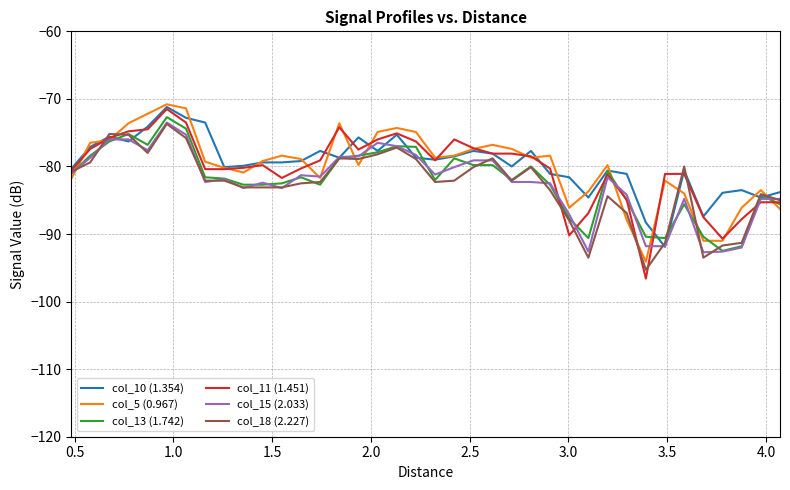

Which series has the widest spread of values?

col_11 (1.451)